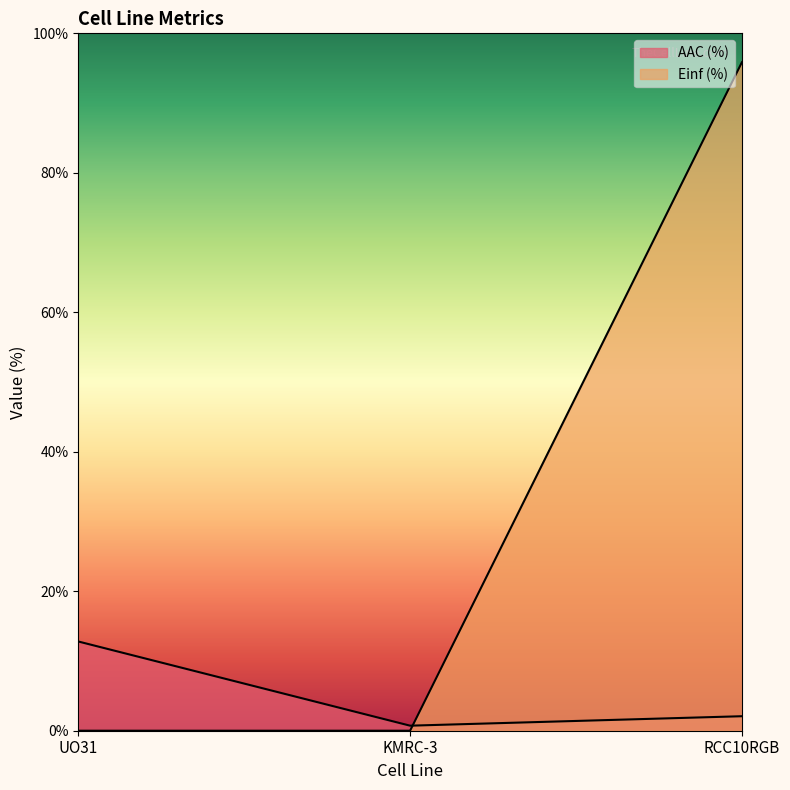

What is the total value across all series at UO31?

12.8